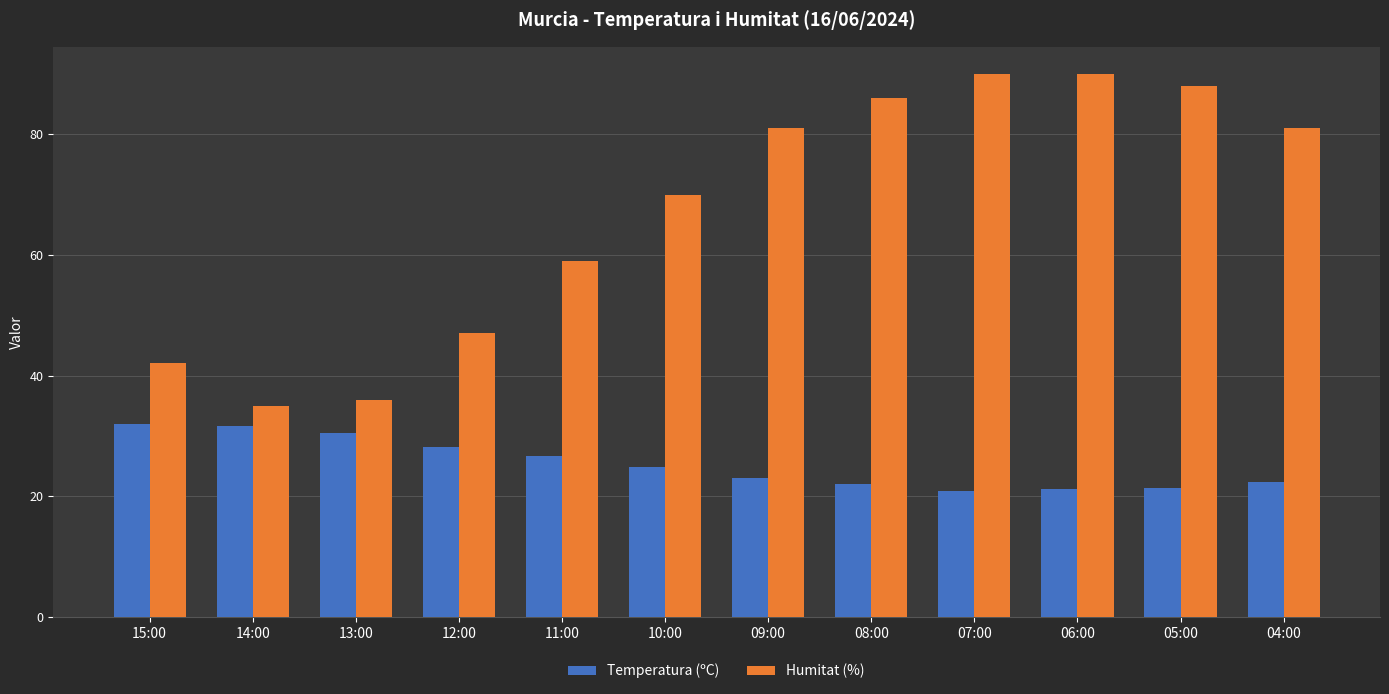

The value of Humitat (%) at 04:00 is 46.9. True or false?

False